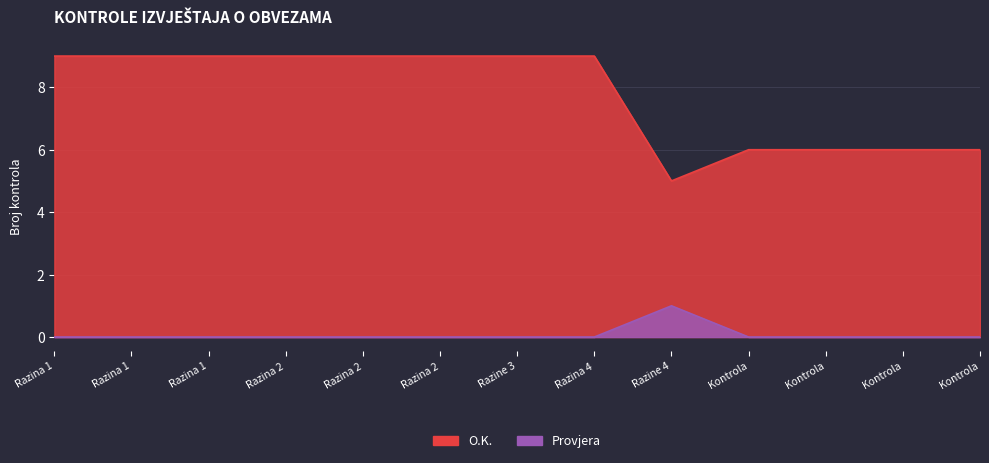

What is the difference between the maximum and minimum values in the O.K. series?

4